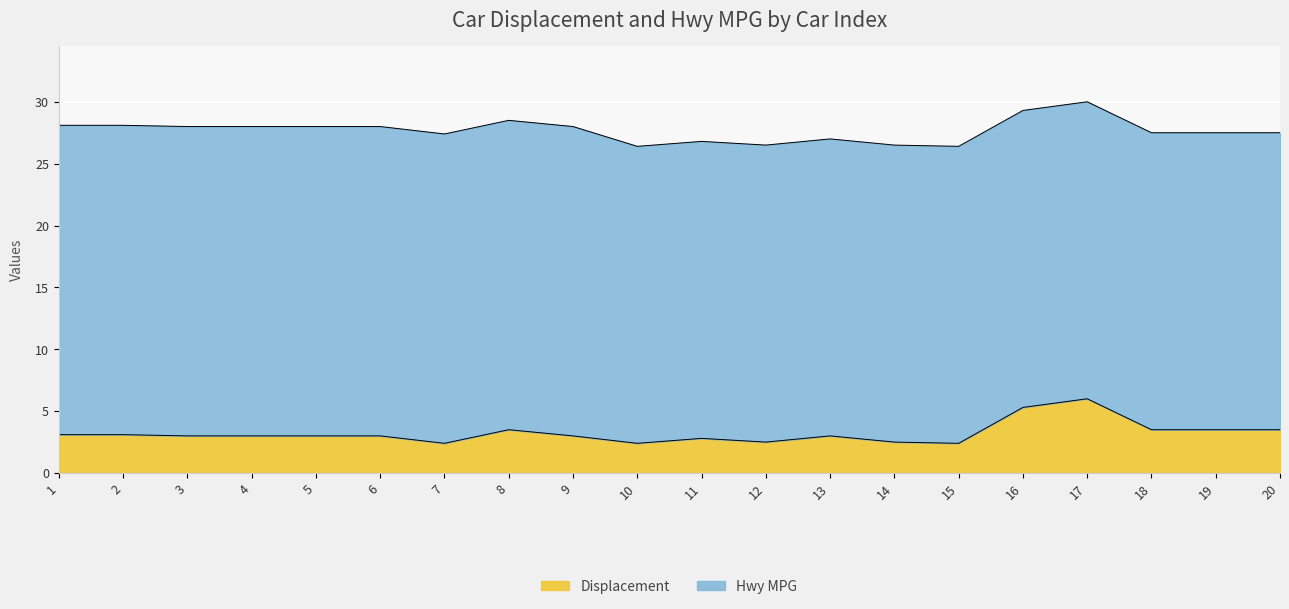

What is the minimum value shown in the chart?

2.4